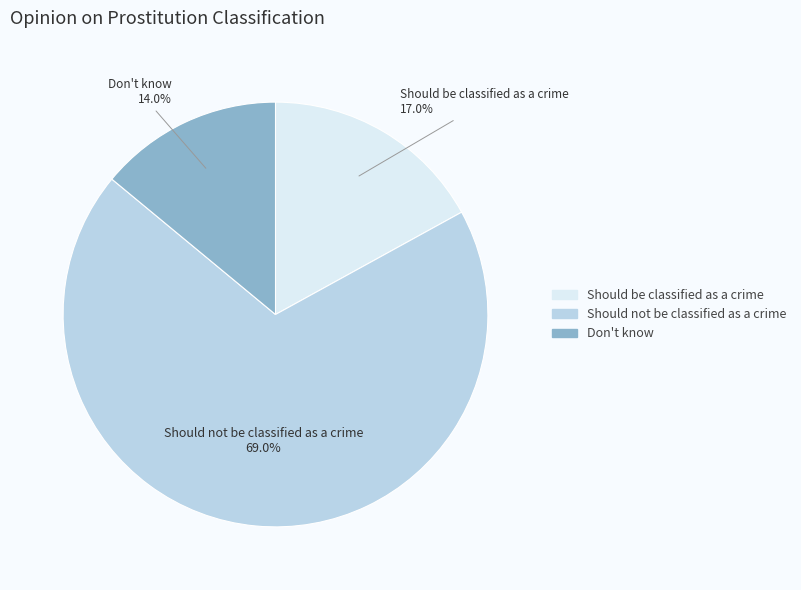

Which category accounts for the majority?

Should not be classified as a crime